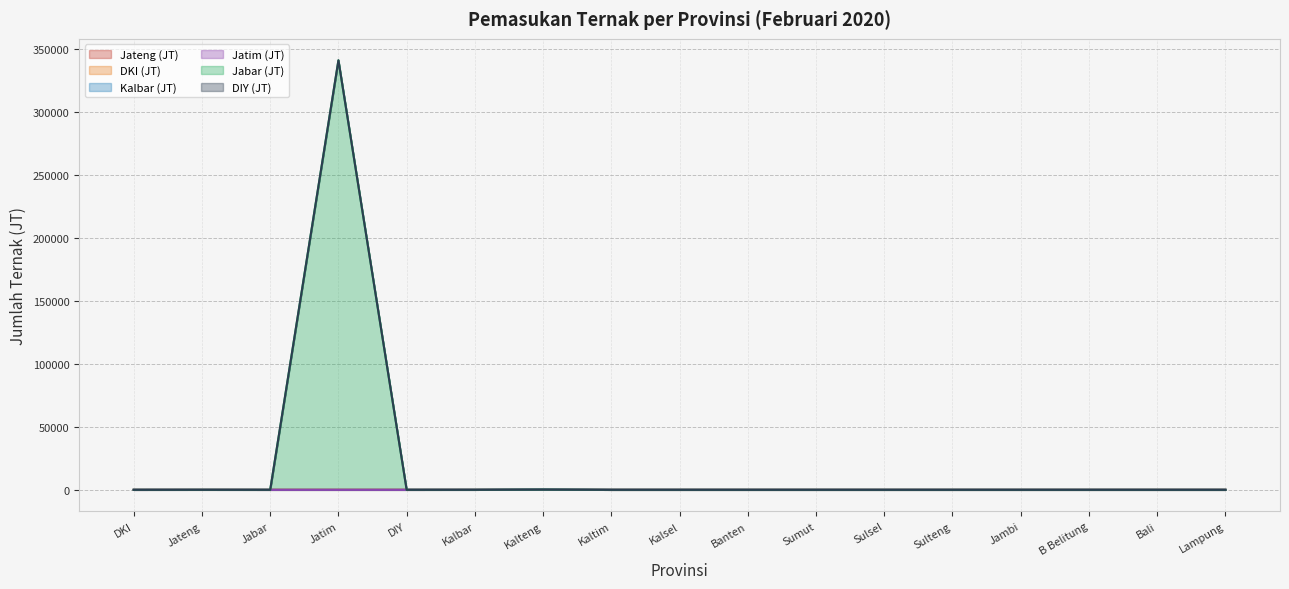

How many lines are shown in the chart?

6